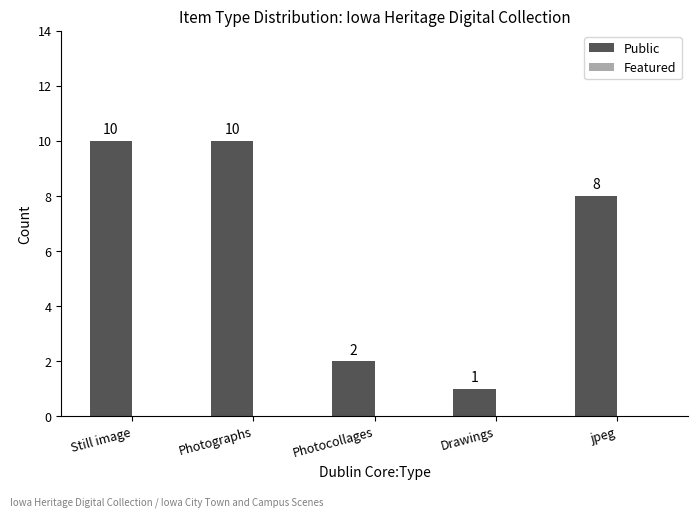

Between jpeg and Photocollages, which is larger?

jpeg